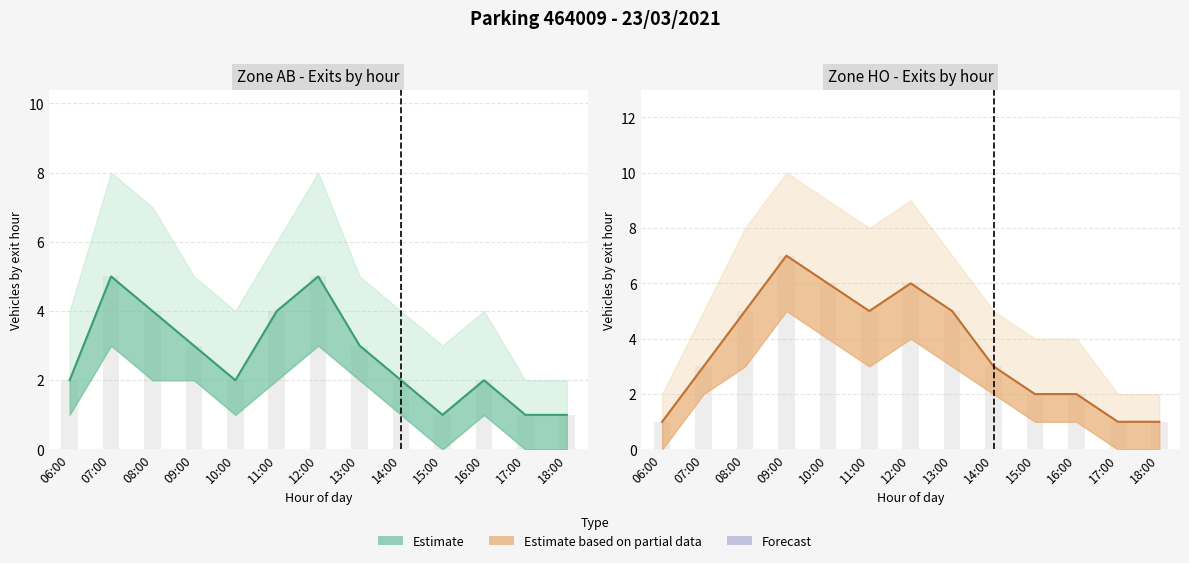

Which series has the largest range (max minus min)?

HO Line